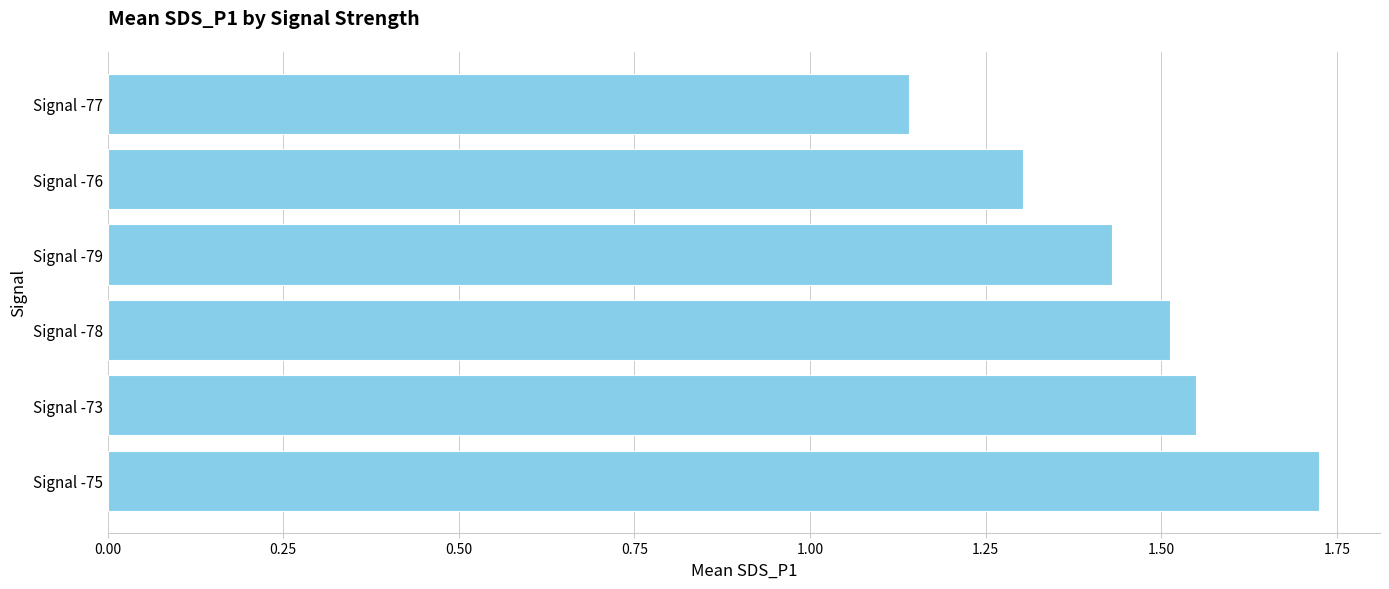

Rank the categories by value from lowest to highest.

Signal -77, Signal -76, Signal -79, Signal -78, Signal -73, Signal -75